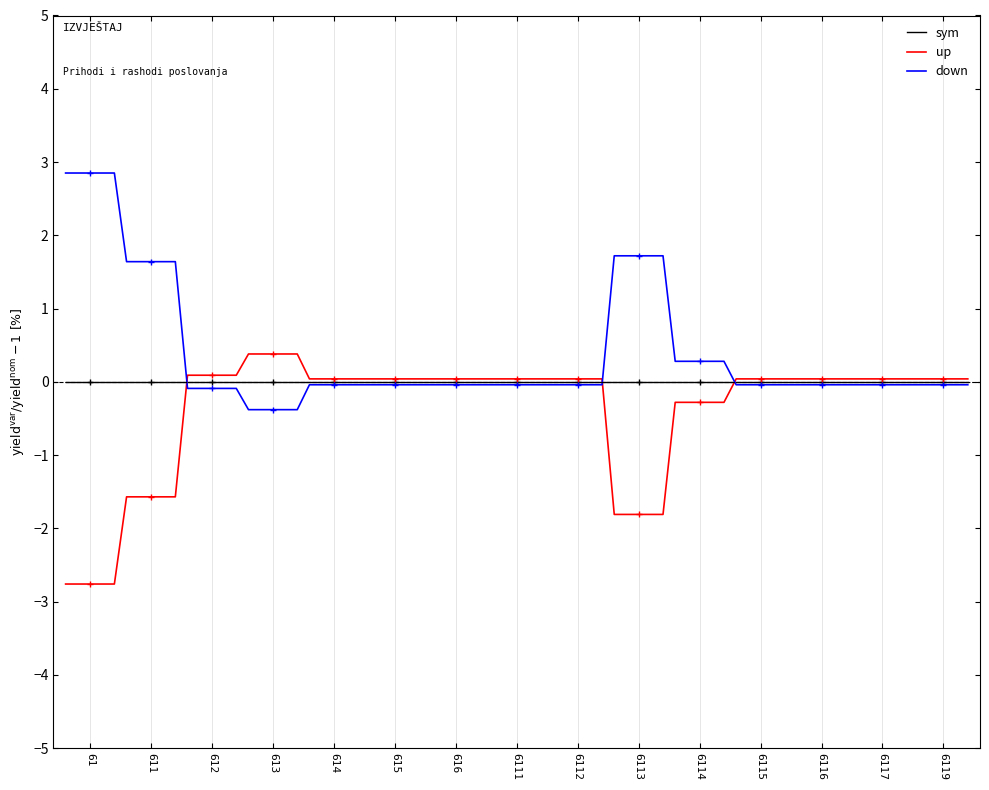

True or false: up has more than 0 points higher than both neighbors.

True